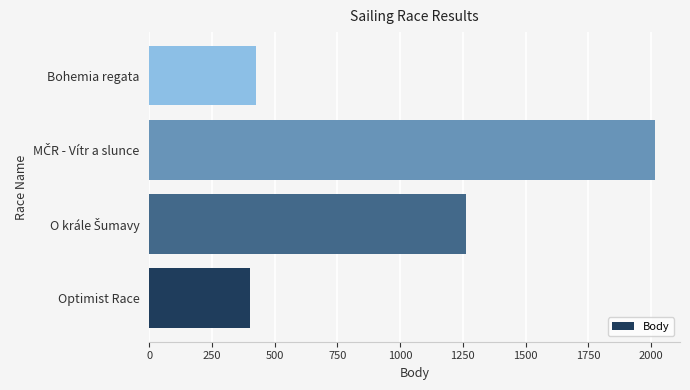

What value does the data have at Bohemia regata, to the nearest 50?

450